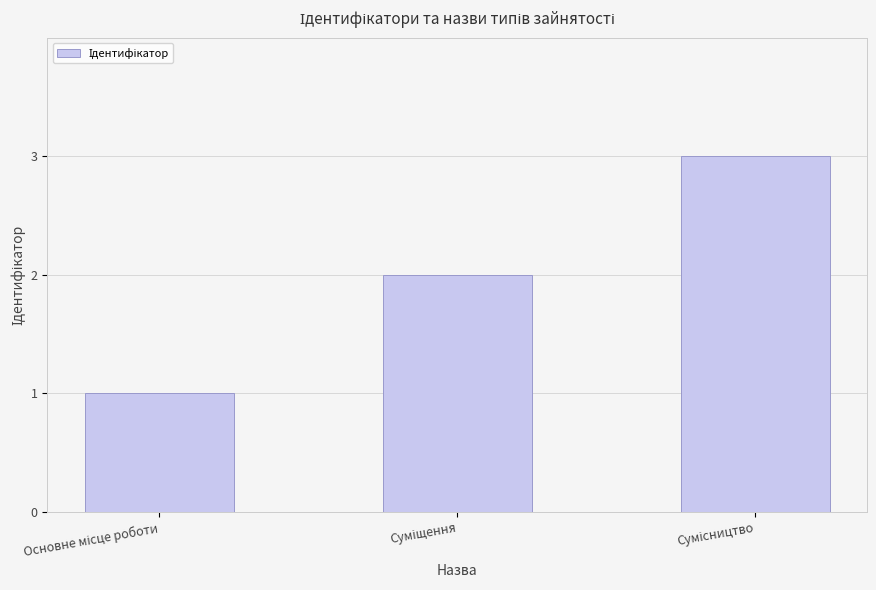

What is the maximum value shown in the chart?

3